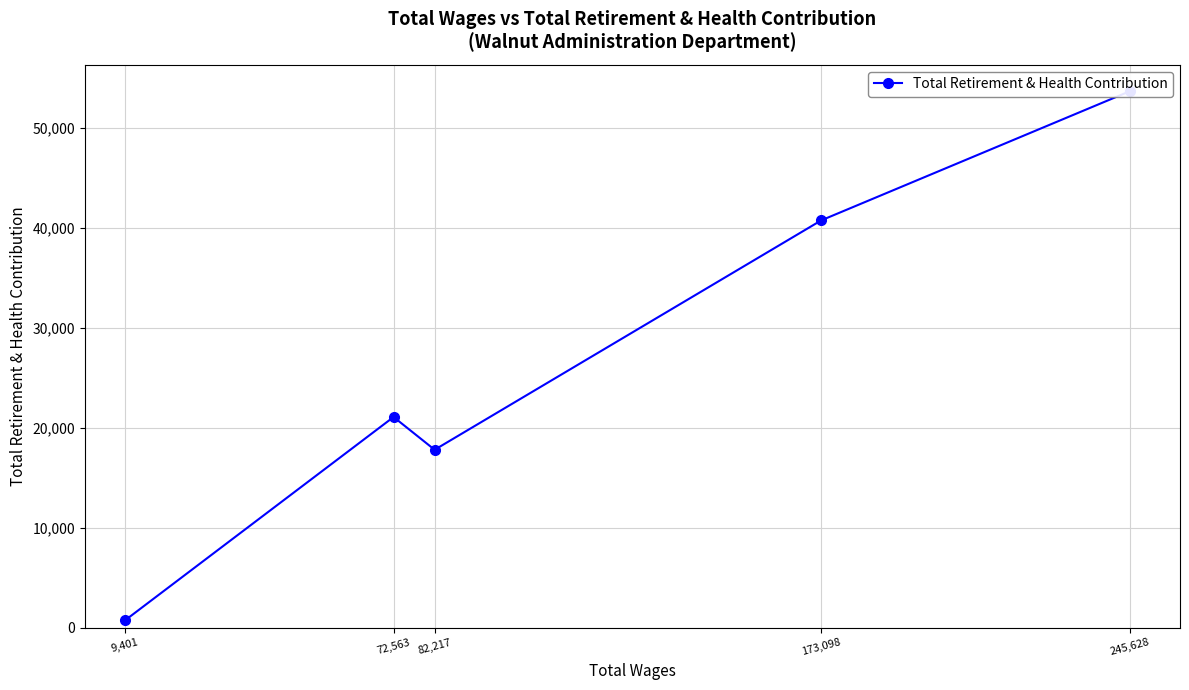

How many data points are less than 21060?

2